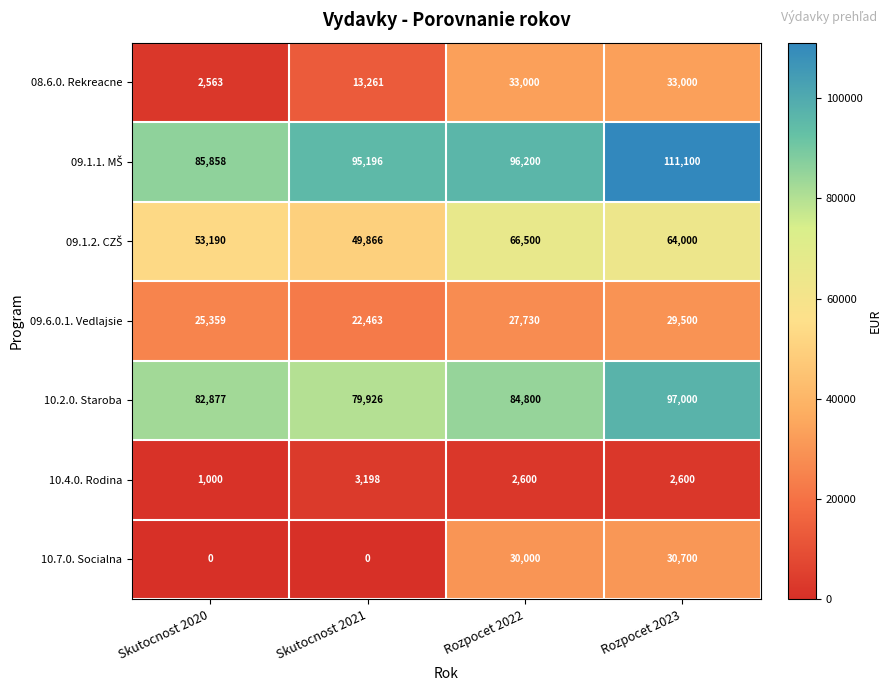

At which label is 09.6.0.1. Vedlajsie closest to 25981?

Skutocnost 2020